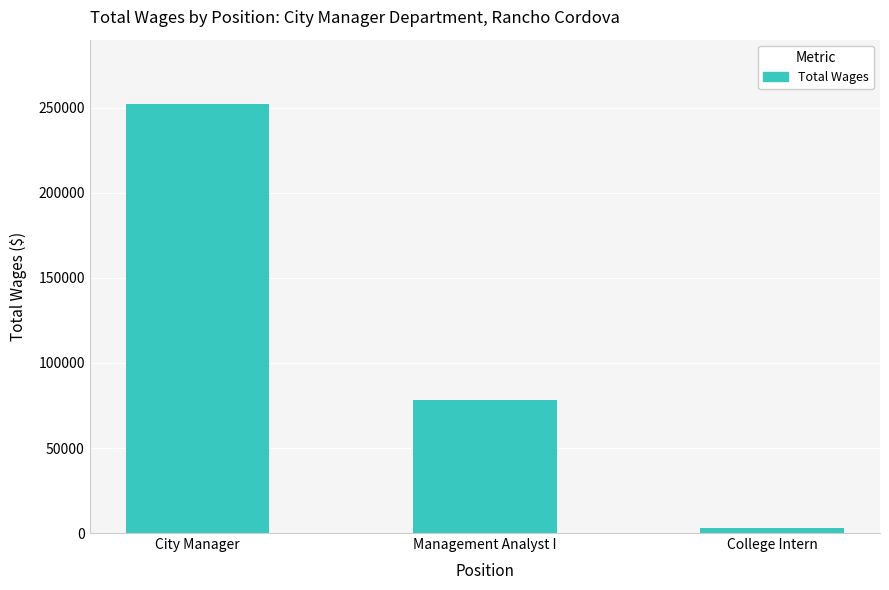

What is the label of the 1st bar from the left?

City Manager